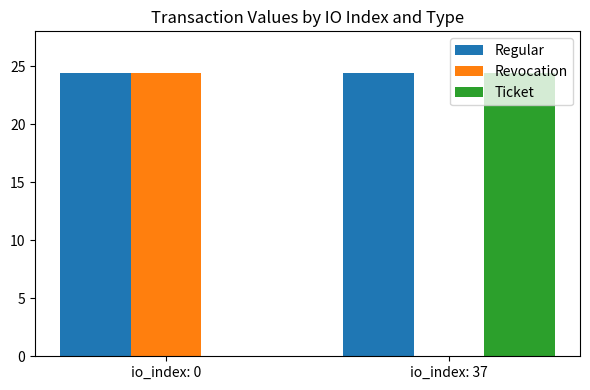

What is the approximate value of Ticket at io_index: 37?

24.4